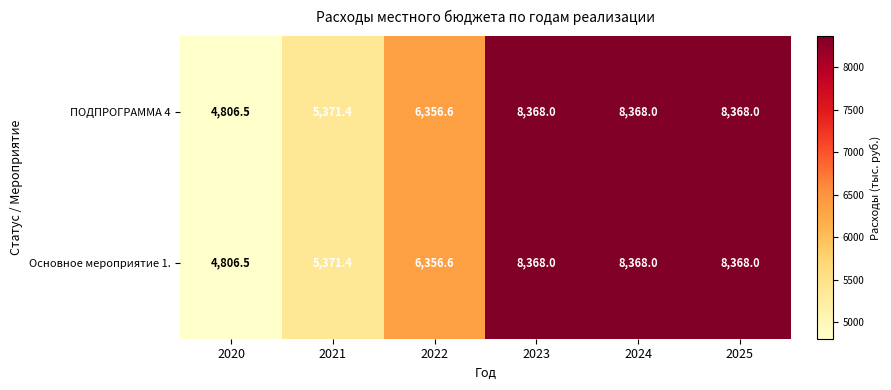

What is the total value across all series at 2022?

12713.2